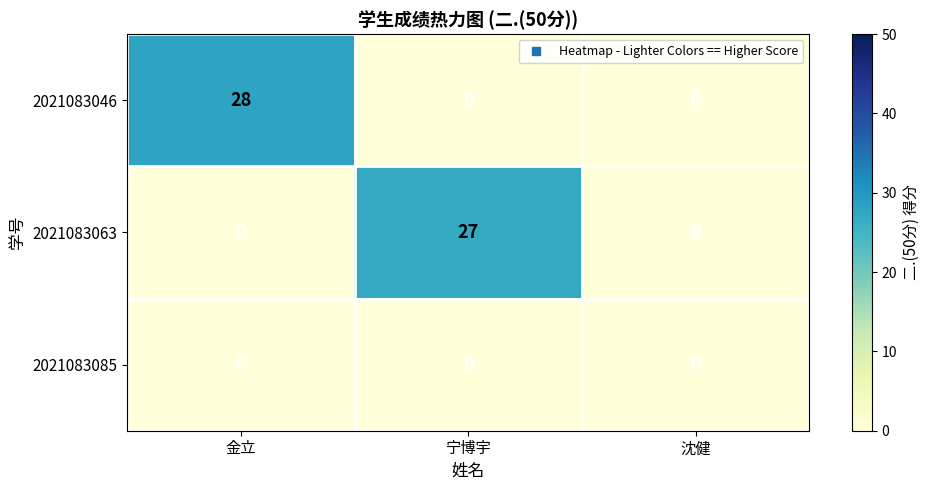

Rank the series by their maximum value, from lowest to highest.

2021083085, 2021083063, 2021083046